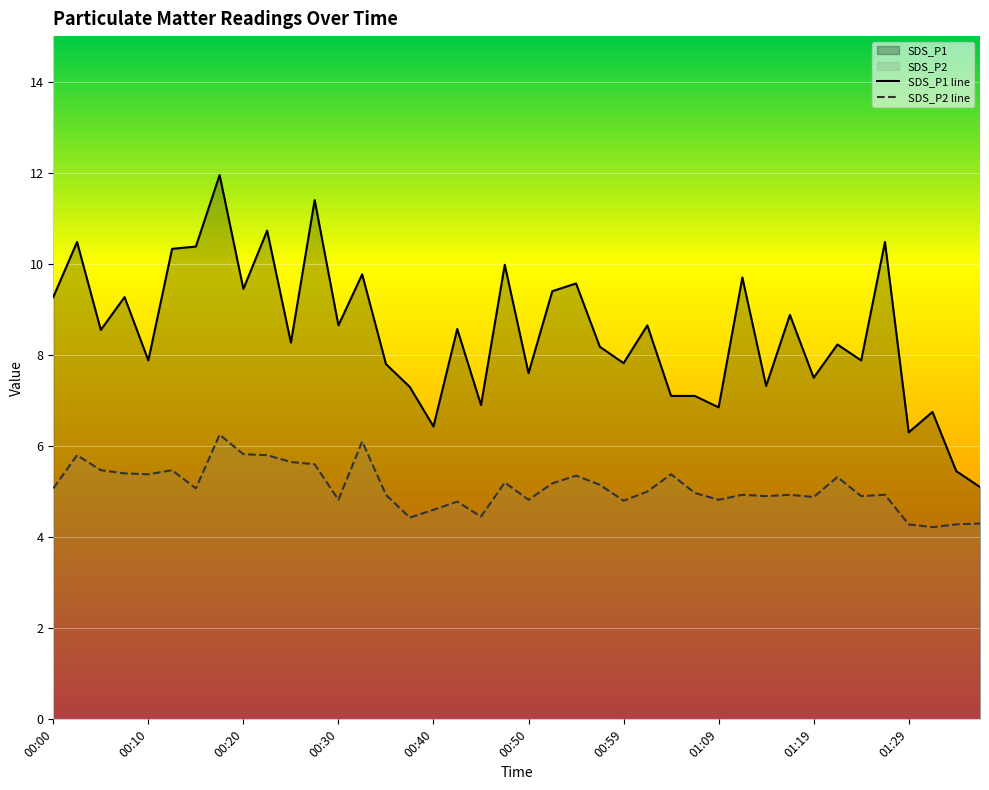

What is the smallest value displayed?

4.2